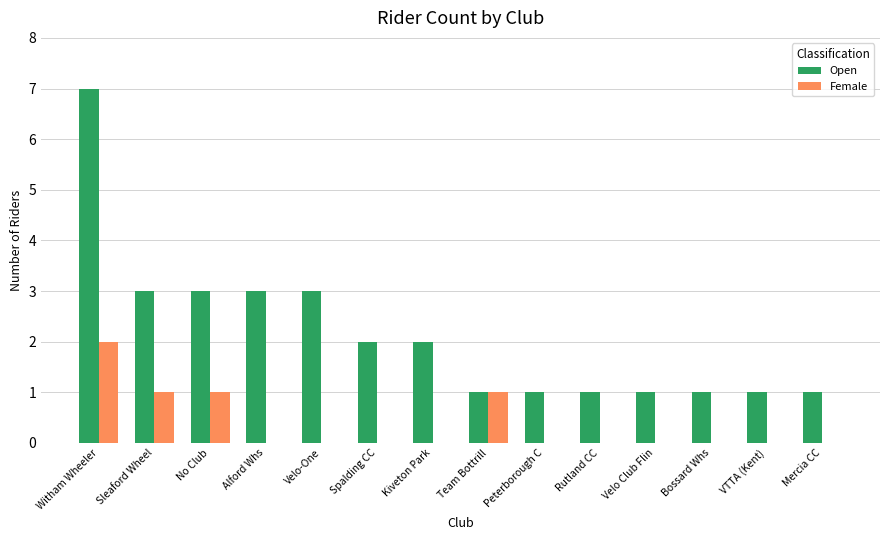

Read the Open value at No Club.

3